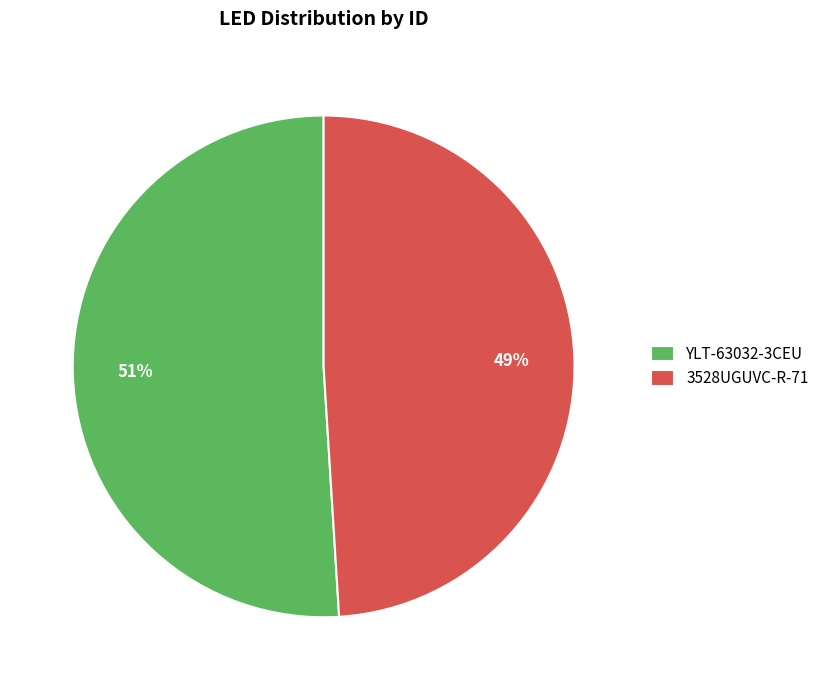

Count the number of slices in the pie.

2